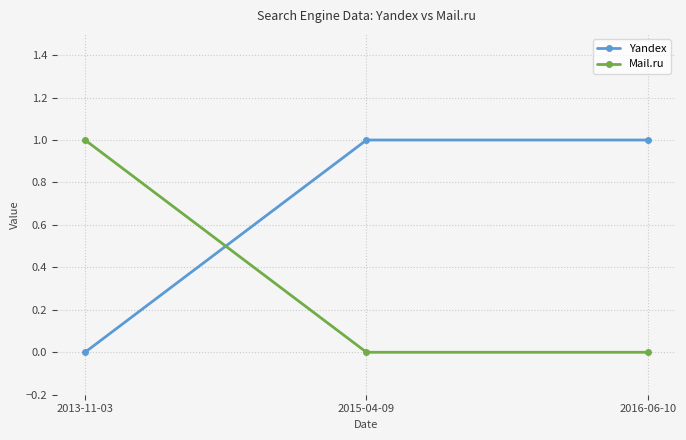

Rank the series at 2016-06-10 from highest to lowest value.

Yandex, Mail.ru